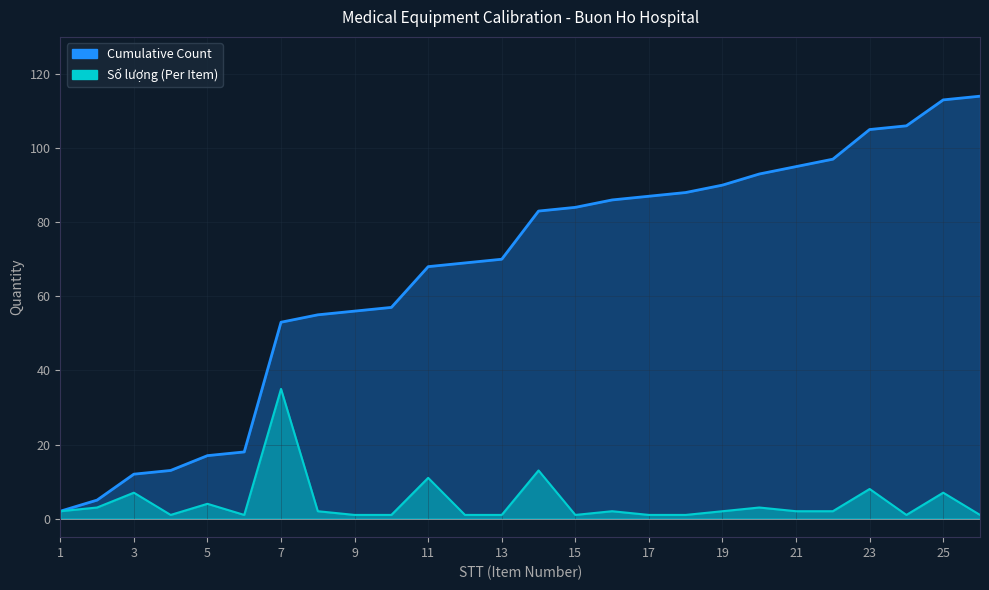

What is the difference between the second highest and minimum values in the Cumulative series?

111